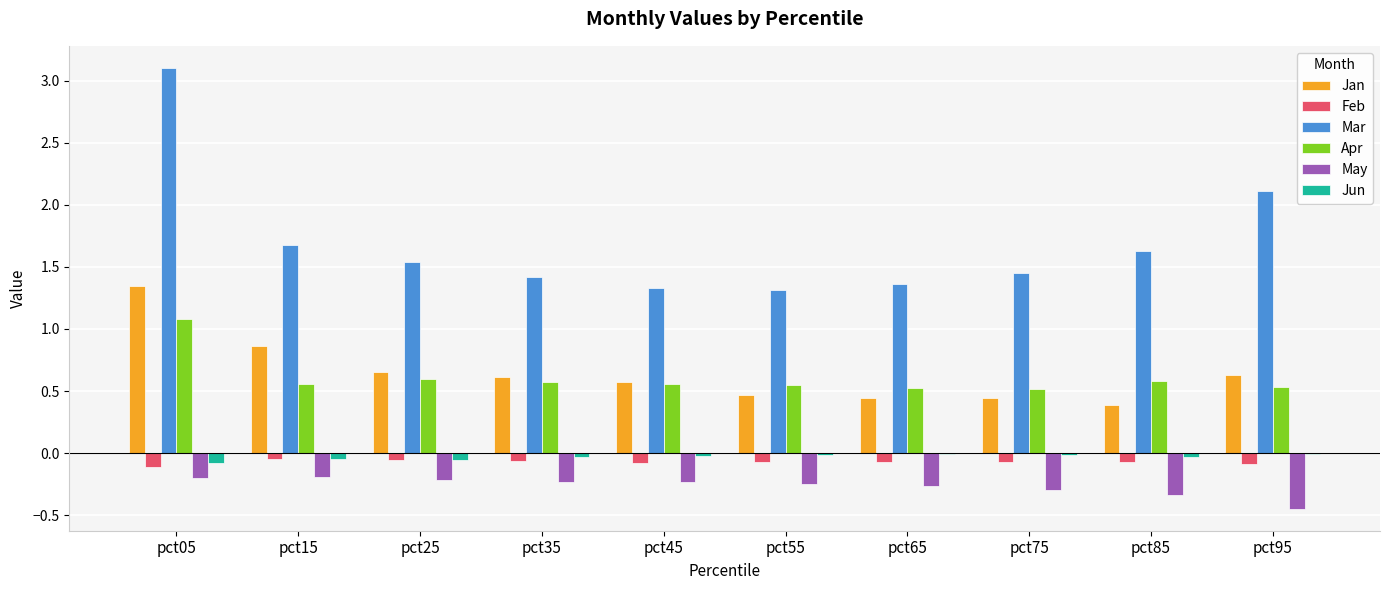

Is the value of May at pct65 greater than the value of Jan at pct15?

No